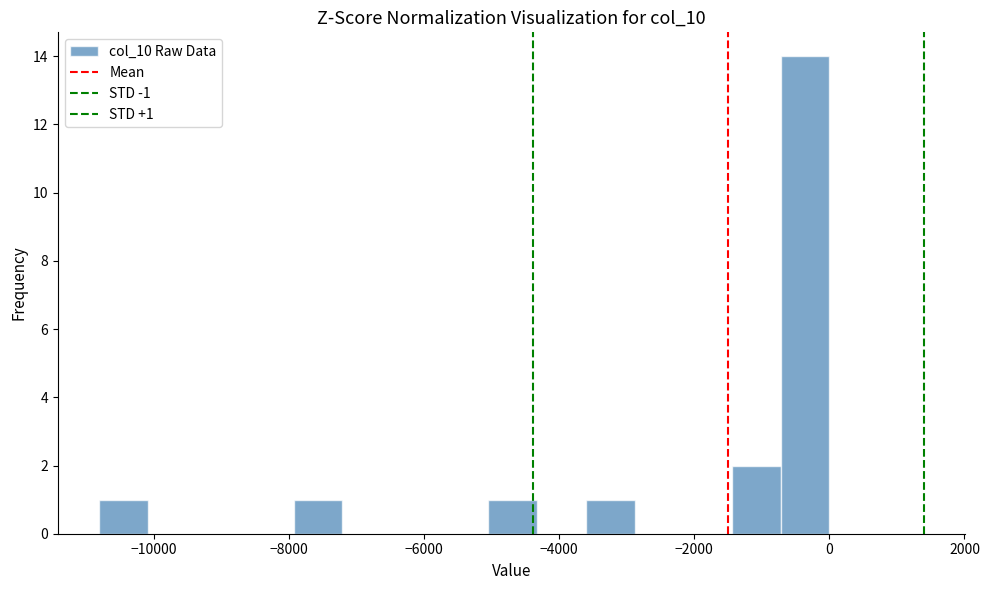

Read against the x-axis, roughly where is the centre of the tallest bar?

-400